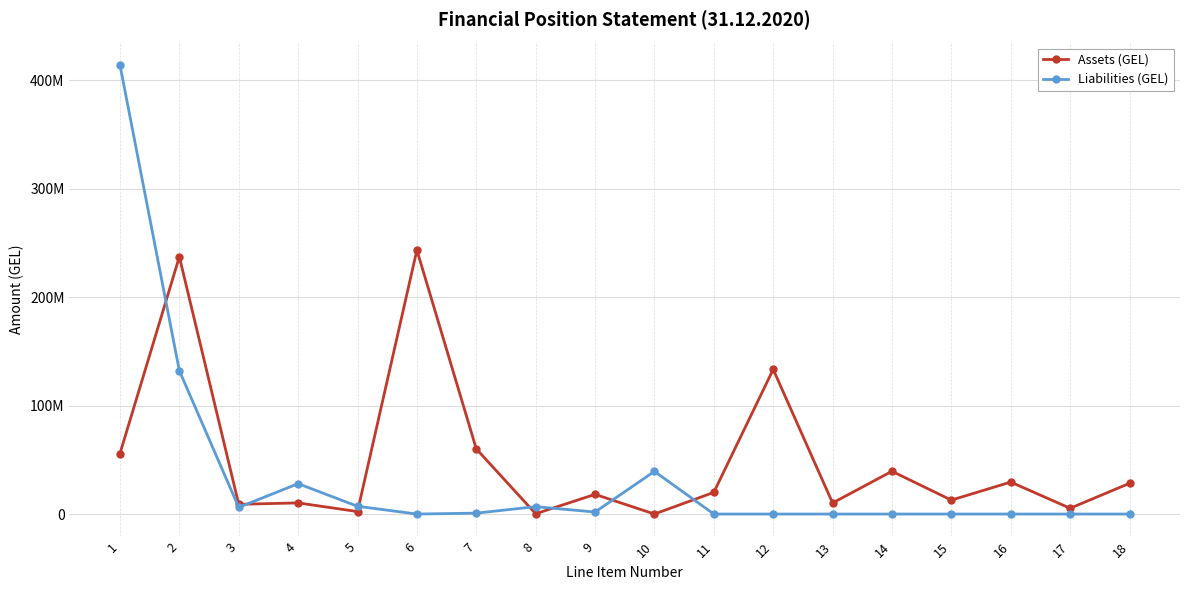

List the series in order of their peak value, highest first.

Liabilities (GEL), Assets (GEL)